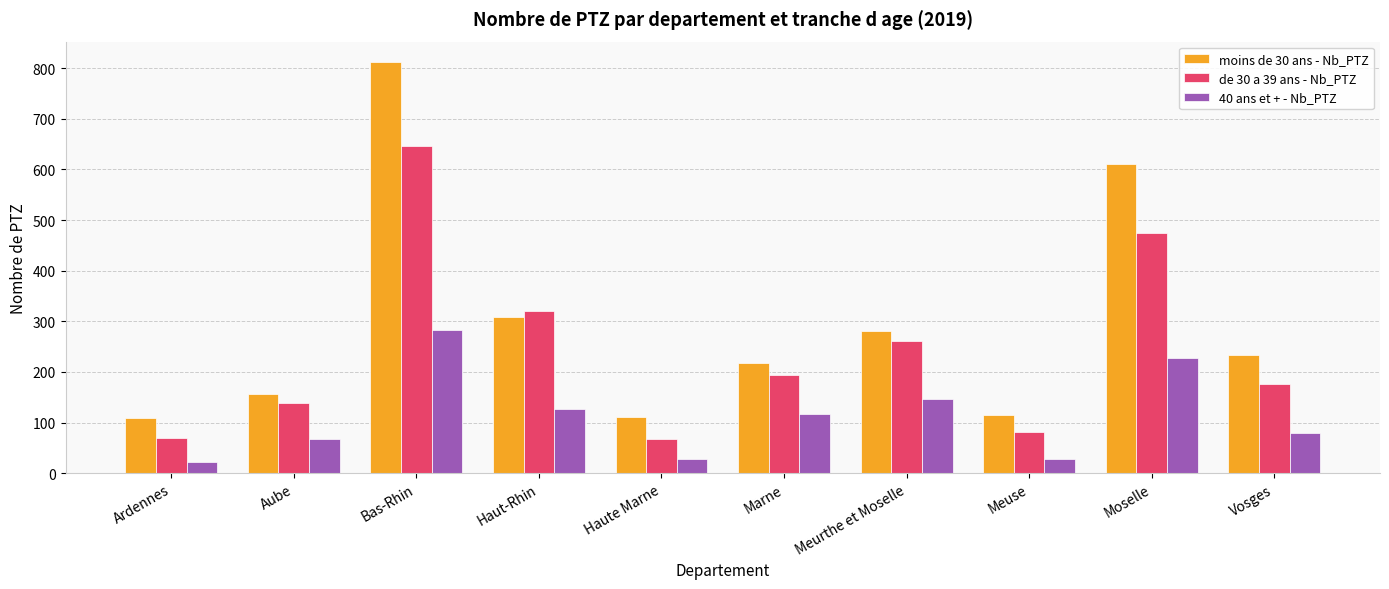

Which series has the largest total across all categories?

moins de 30 ans - Nb_PTZ